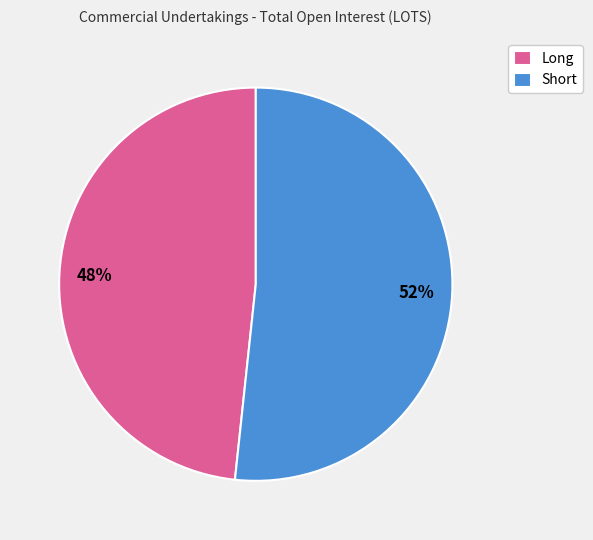

Does Long account for over 50% of the chart?

No